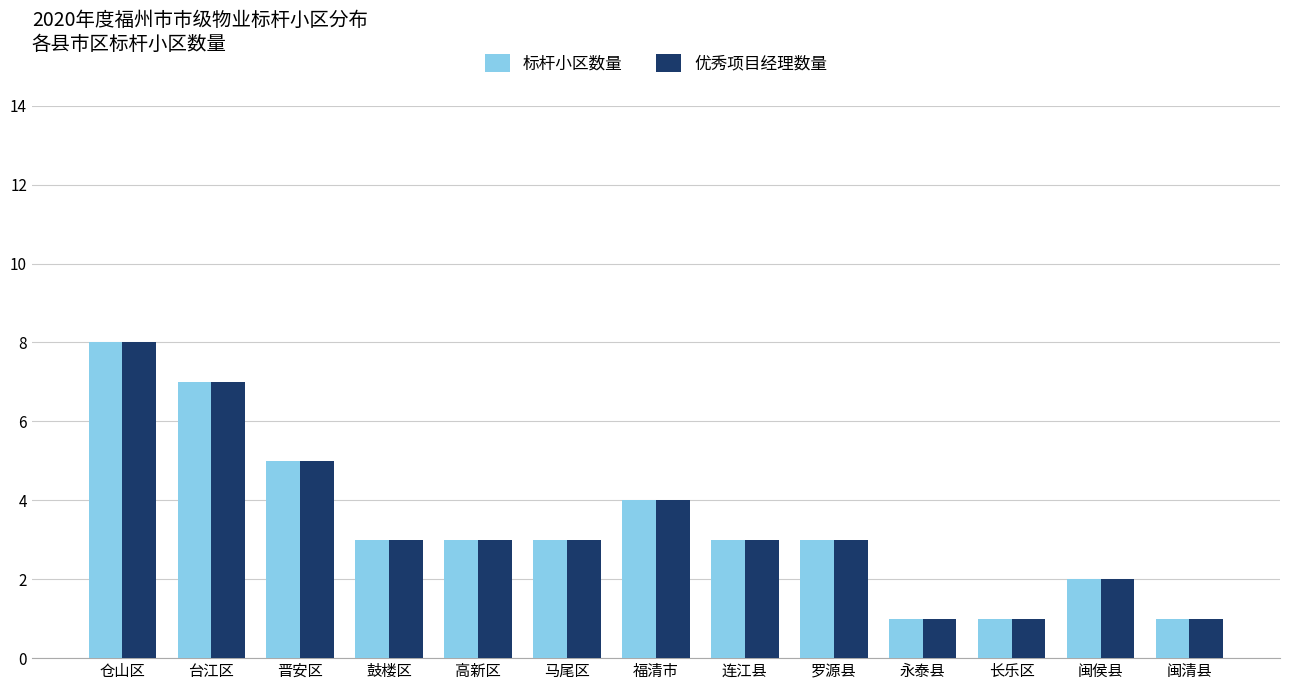

What is the sum of the 优秀项目经理数量 values at 仓山区 and 长乐区?

9